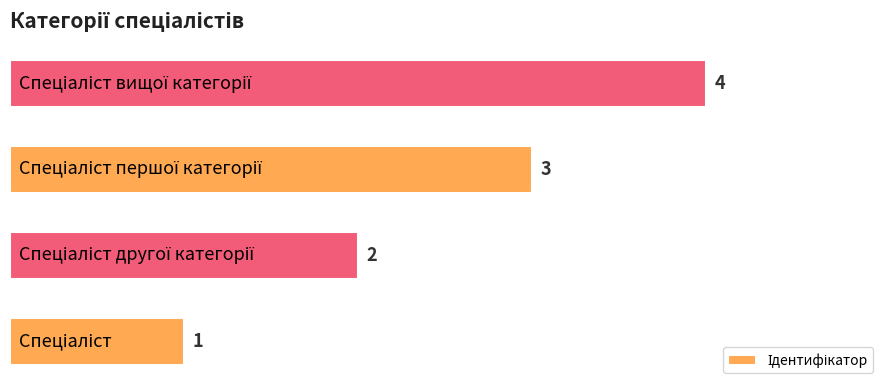

What is the smallest value displayed?

1